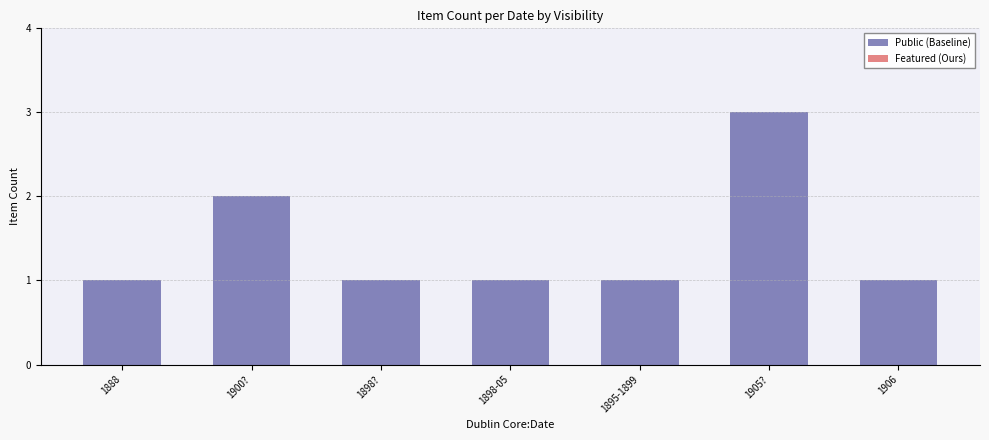

How many categories are shown in the chart?

7